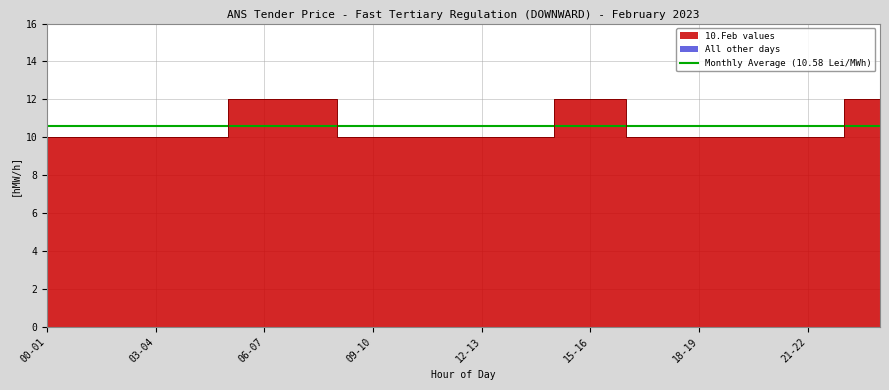

Reading left to right, list all the values displayed in this chart.

10.Feb values: 10.0	10.0	10.0	10.0	10.0	12.0	12.0	12.0	10.0	10.0	10.0	10.0	10.0	10.0	12.0	12.0	10.0	10.0	10.0	10.0	10.0	10.0	12.0	12.0
All other days: 0.0	0.0	0.0	0.0	0.0	0.0	0.0	0.0	0.0	0.0	0.0	0.0	0.0	0.0	0.0	0.0	0.0	0.0	0.0	0.0	0.0	0.0	0.0	0.0
Threshold: 10.6	10.6	10.6	10.6	10.6	10.6	10.6	10.6	10.6	10.6	10.6	10.6	10.6	10.6	10.6	10.6	10.6	10.6	10.6	10.6	10.6	10.6	10.6	10.6